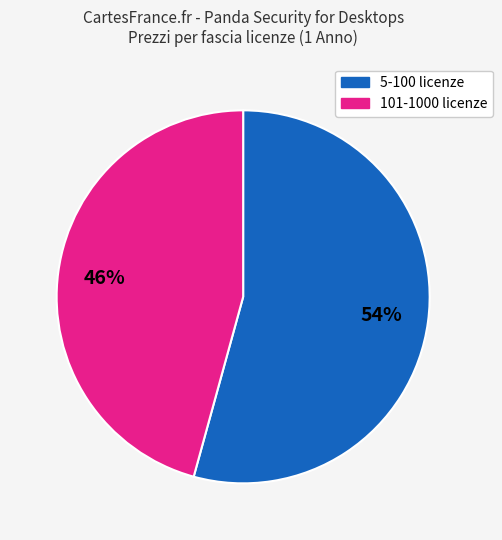

Is there a majority slice in this chart?

Yes